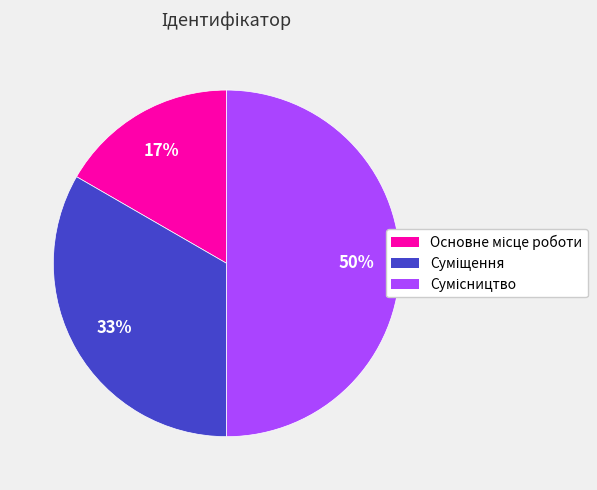

To the nearest percent, what is the difference between the largest and smallest slice percentages?

33%